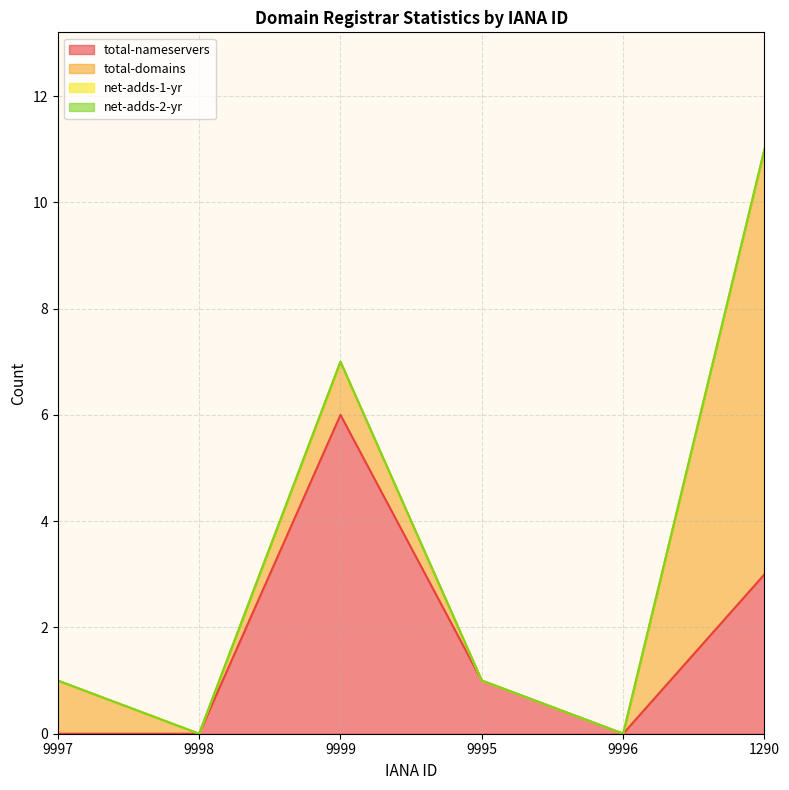

At which label does net-adds-1-yr reach its peak?

9997